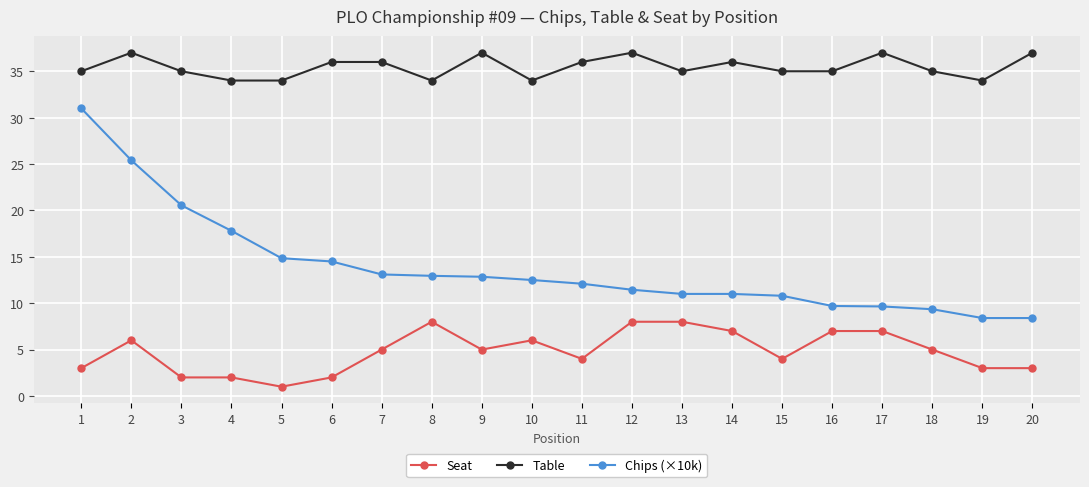

How many categories are shown in the chart?

20